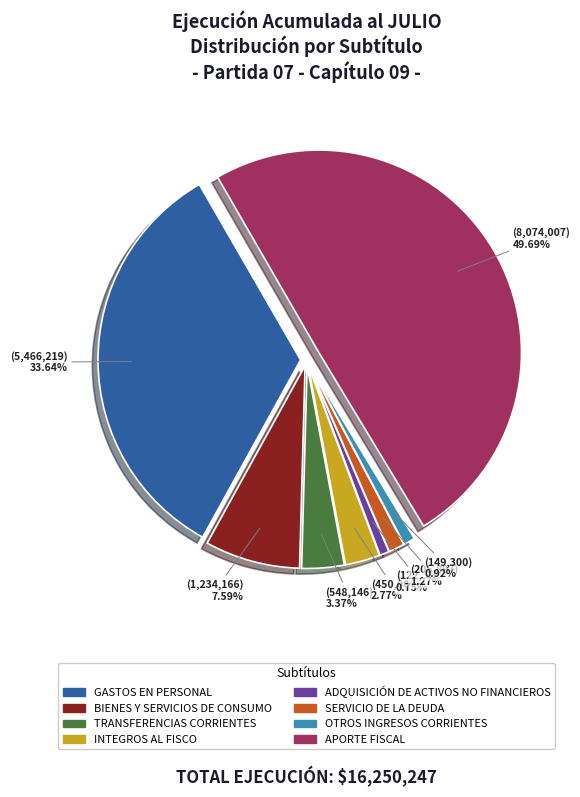

What is the total percentage of ADQUISICIÓN DE ACTIVOS NO FINANCIEROS and TRANSFERENCIAS CORRIENTES?

4.1%